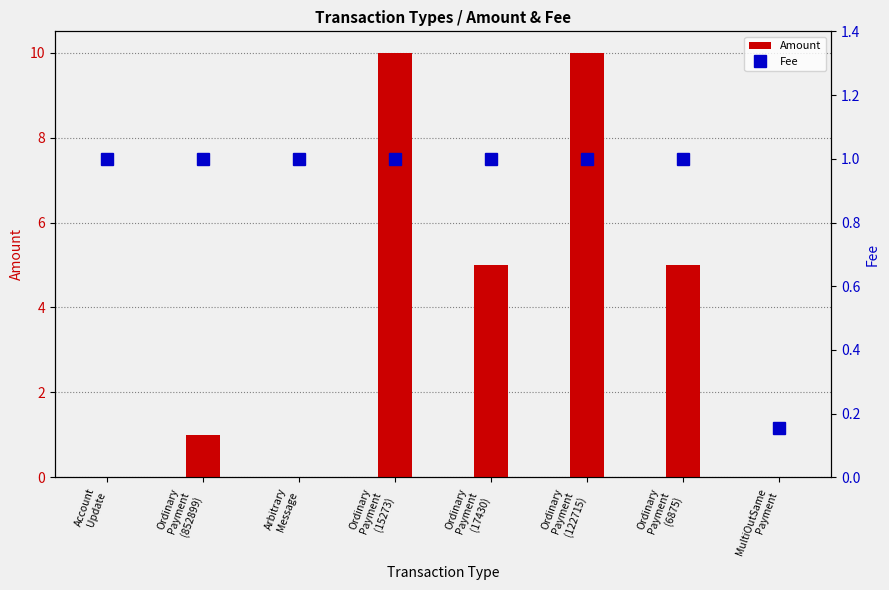

Which category has the highest value in the Fee series?

Account
Update